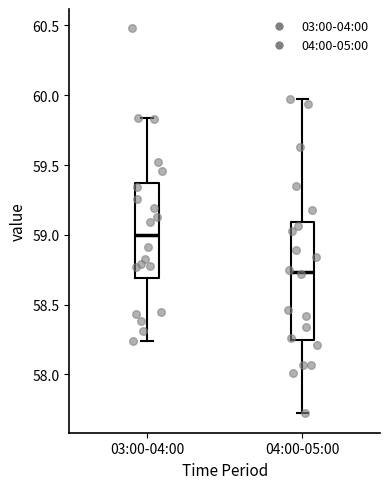

Comparing the boxes themselves (not the whiskers), which one is the tallest?

04:00-05:00